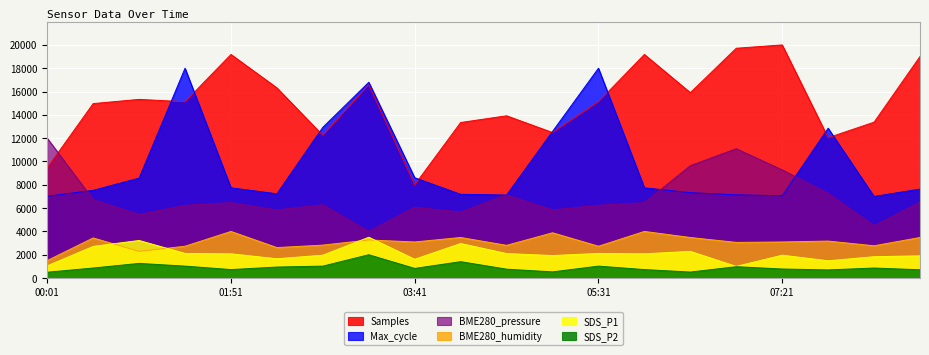

Rank the categories by Max_cycle value from highest to lowest.

01:23, 05:31, 03:13, 02:46, 07:48, 05:03, 03:41, 00:56, 01:51, 05:58, 08:43, 00:28, 06:26, 02:18, 04:08, 06:53, 04:36, 07:21, 00:01, 08:16